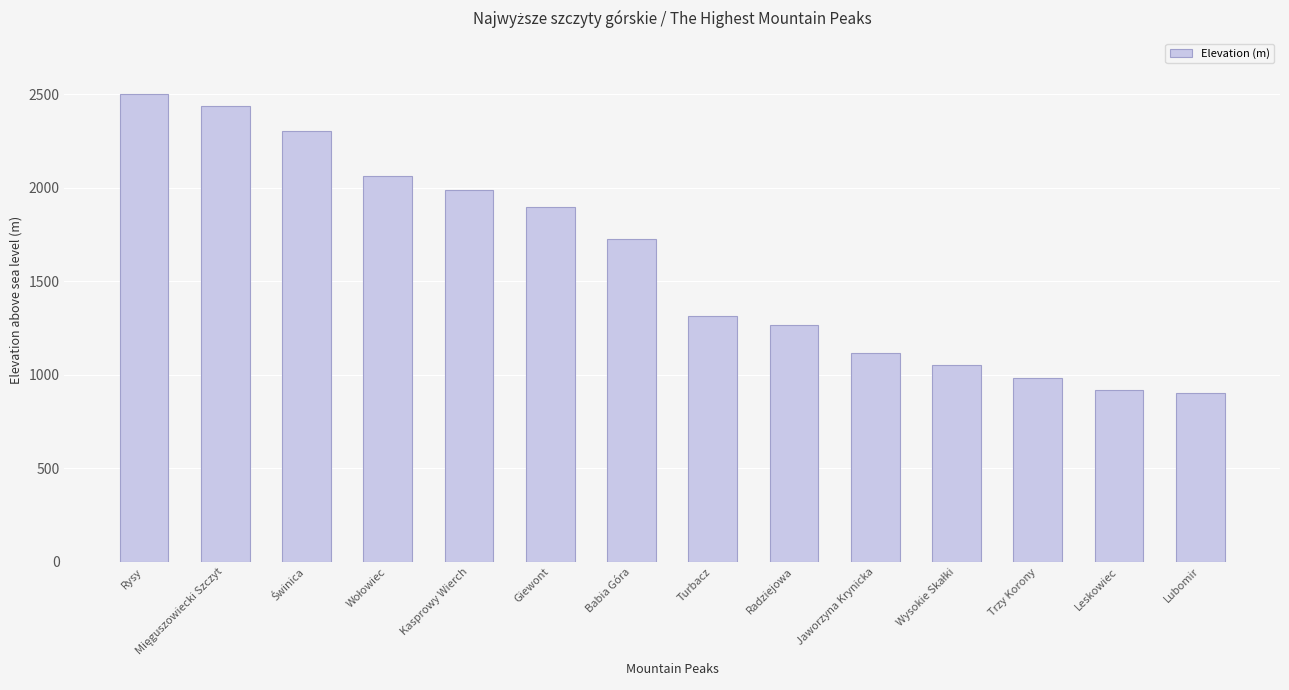

Reading left to right, extract all data points from this chart.

2499	2438	2301	2064	1987	1894	1723	1314	1267	1114	1050	982	918	904